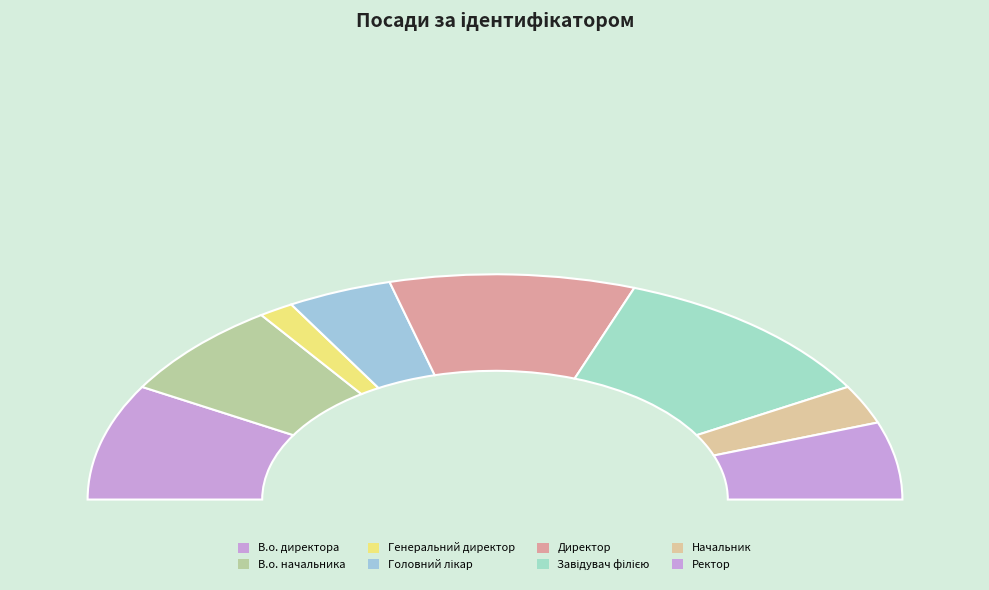

True or false: В.о. начальника accounts for 14% of the total.

True